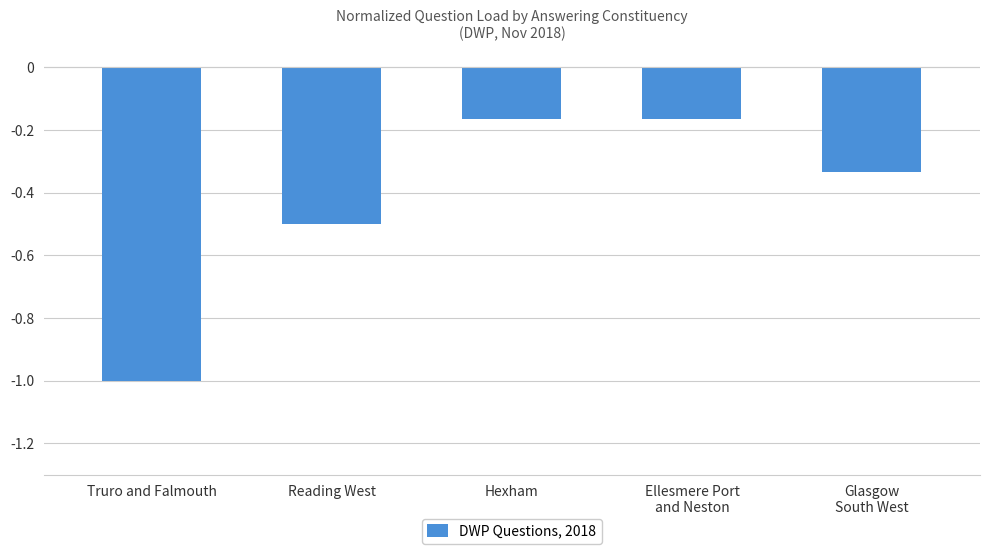

The chart shows a value of -1.0 at Truro and Falmouth. True or false?

True